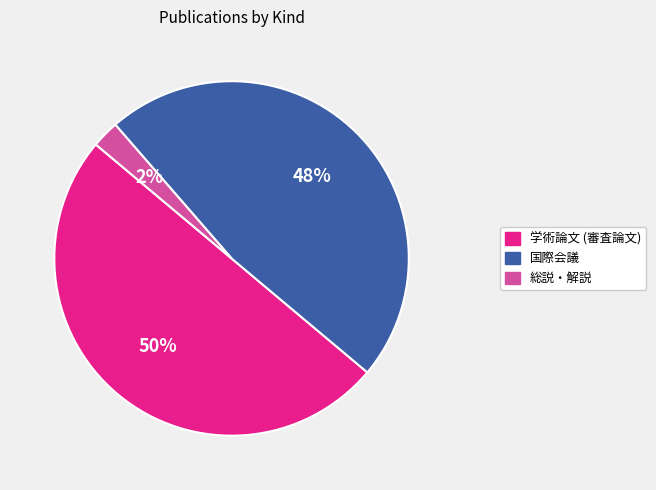

Is the sum of 国際会議 and 学術論文 (審査論文) greater than half?

Yes